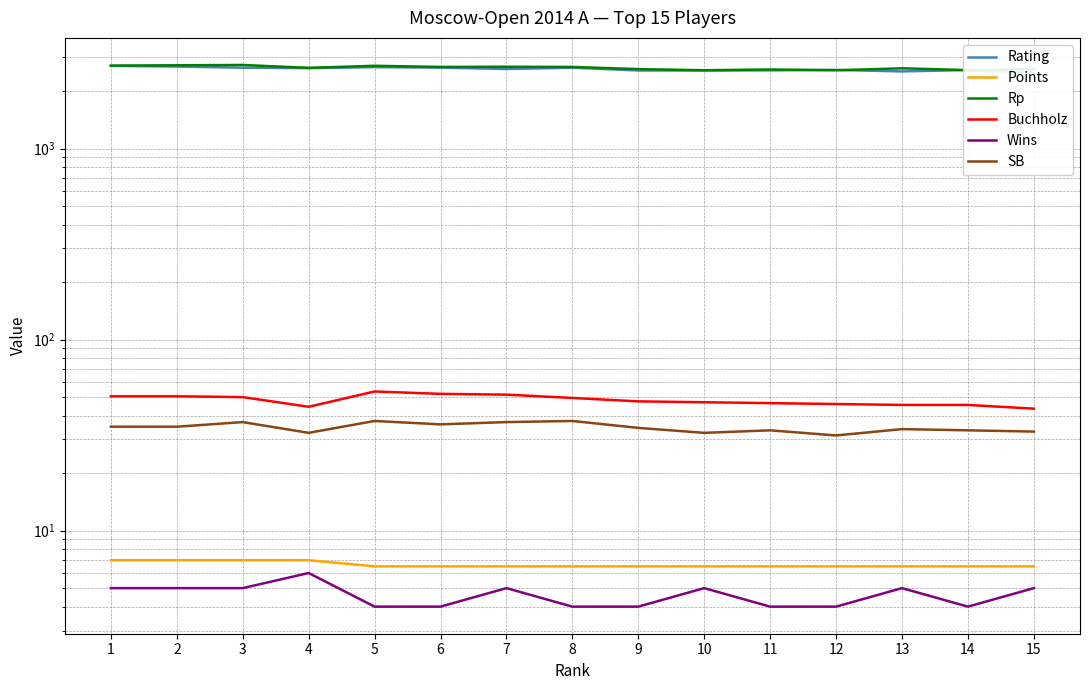

At which label does Rating reach its peak?

1